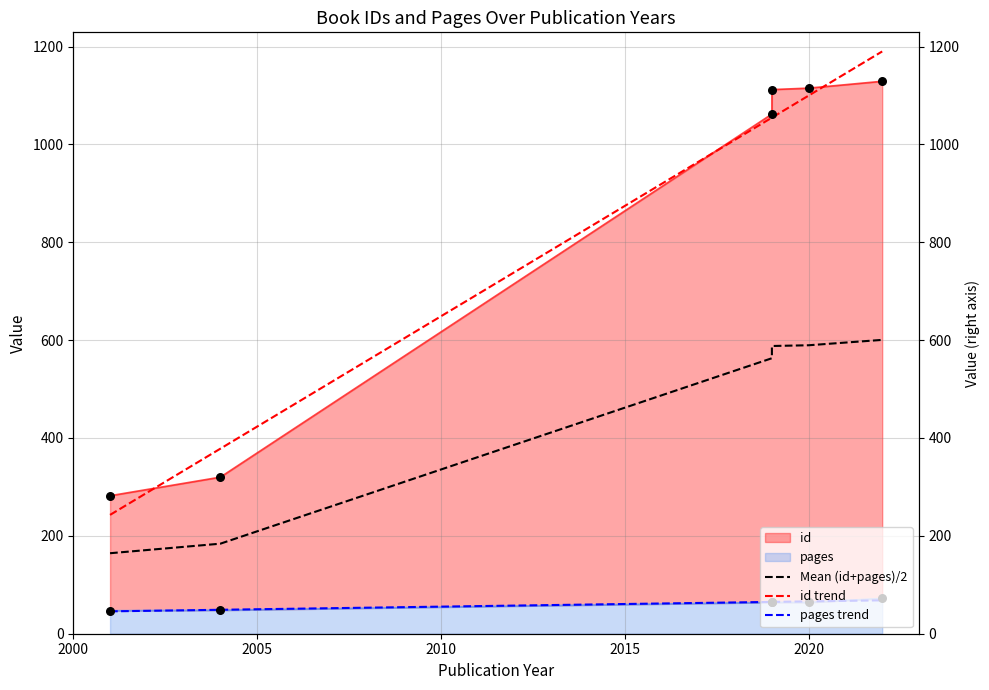

Which series has the largest Y range (max minus min)?

id trend